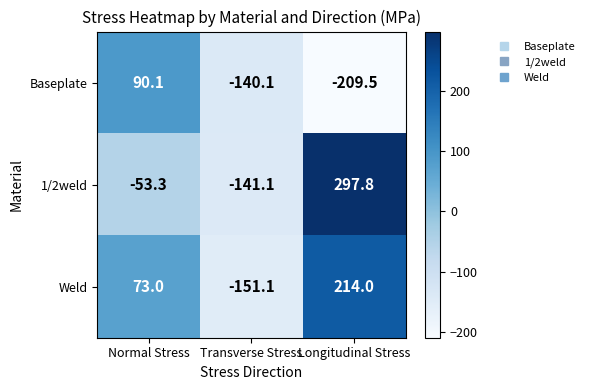

Which series has the widest spread of values?

1/2weld